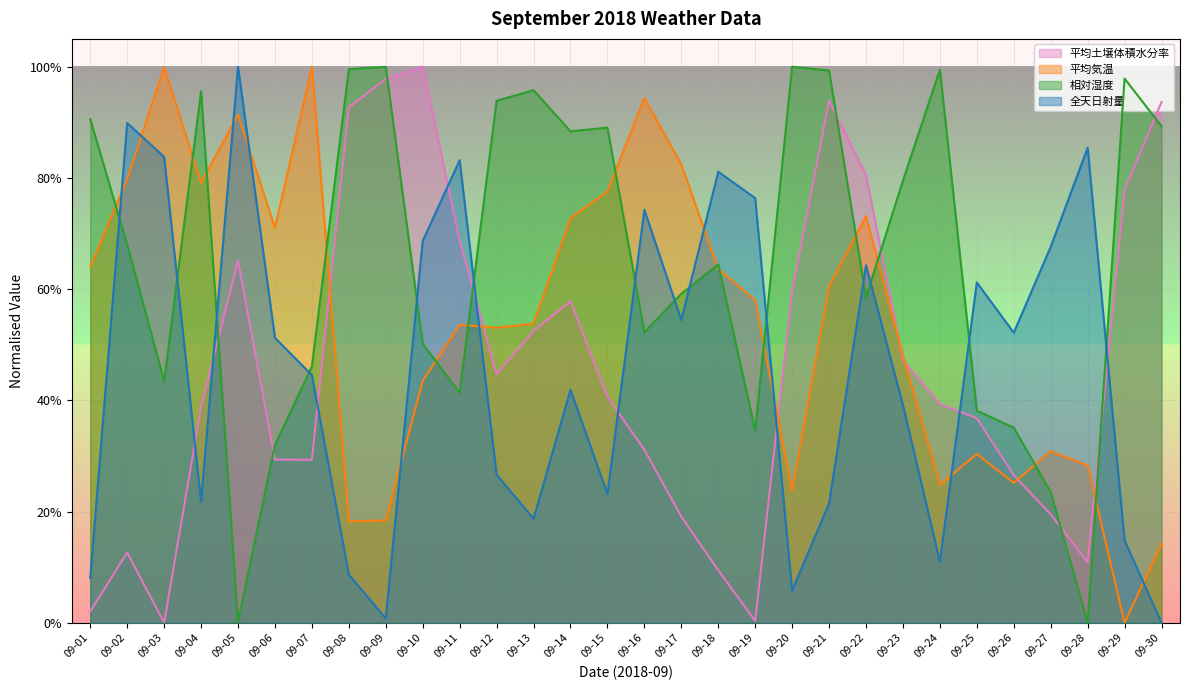

List the series in order of their peak value, lowest first.

平均土壌体積水分率, 平均気温, 相対湿度, 全天日射量